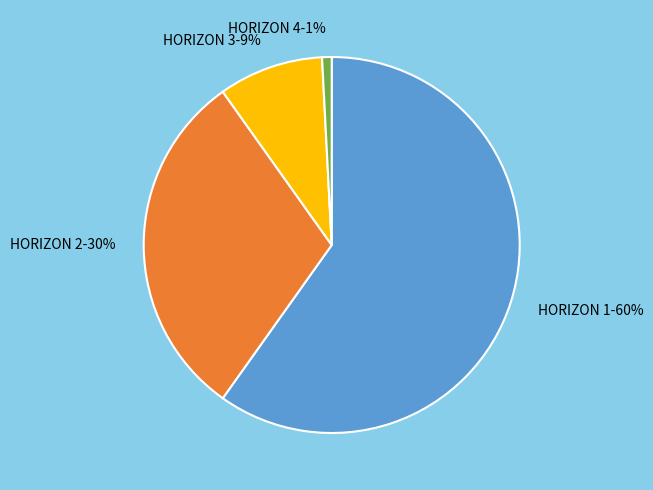

To the nearest percent, what is the average slice percentage?

25%